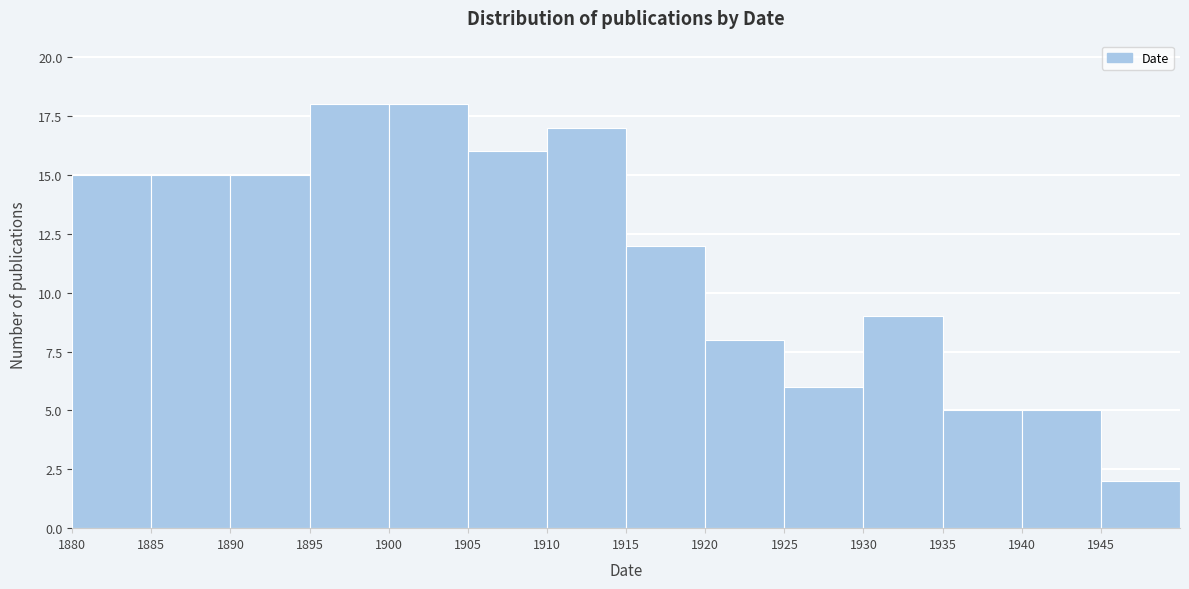

Reading left to right, list every bar in this chart as the range it spans on the x-axis followed by its height. The values are not printed on the chart, so give them approximately, as read against the axis.

1880 to 1885: 15
1885 to 1890: 15
1890 to 1895: 15
1895 to 1900: 18
1900 to 1905: 18
1905 to 1910: 16
1910 to 1915: 17
1915 to 1920: 12
1920 to 1925: 8
1925 to 1930: 6
1930 to 1935: 9
1935 to 1940: 5
1940 to 1945: 5
1945 to 1950: 2